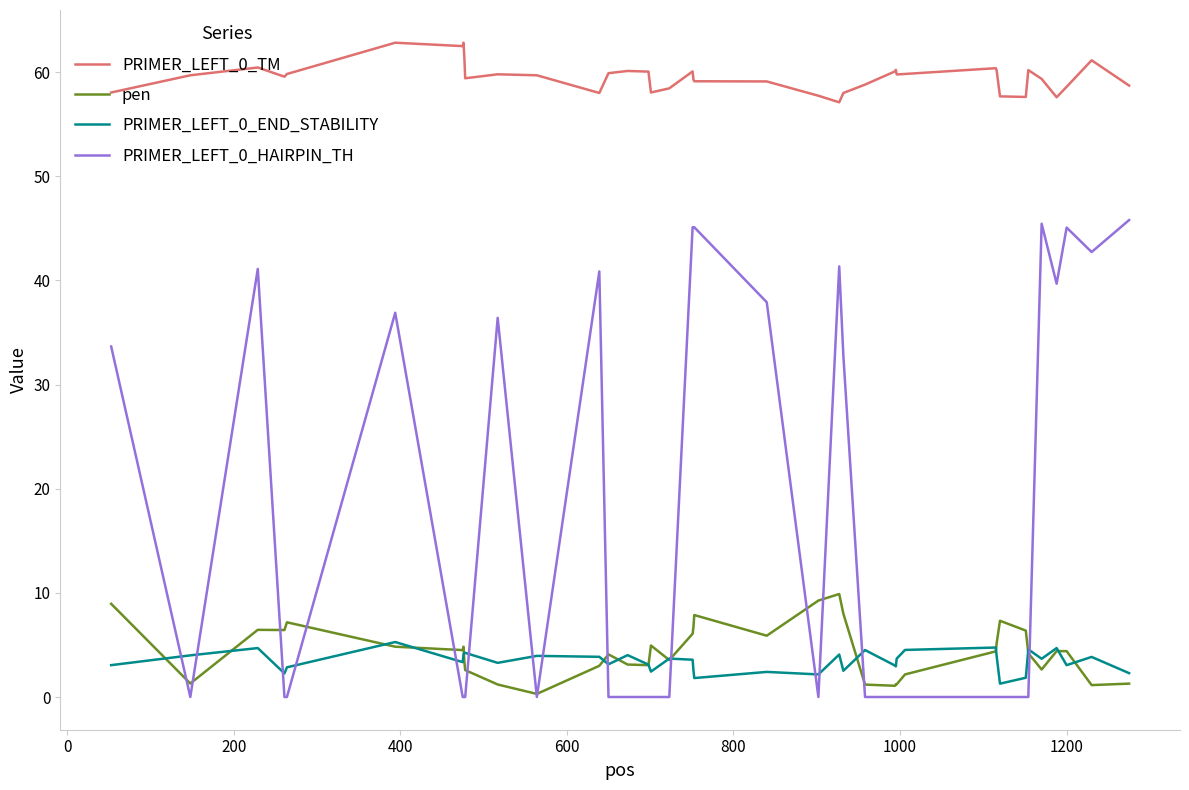

Which series has the largest total across all categories?

PRIMER_LEFT_0_TM